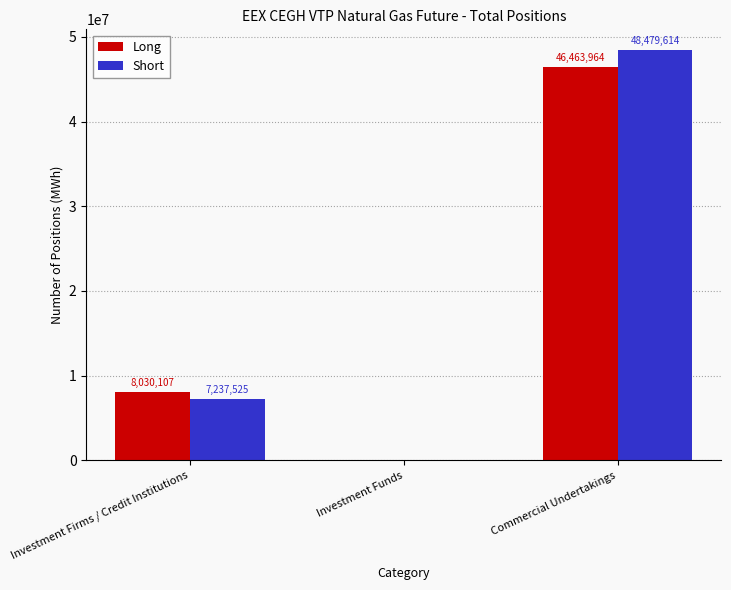

At which category does the chart reach its peak across all series?

Commercial Undertakings